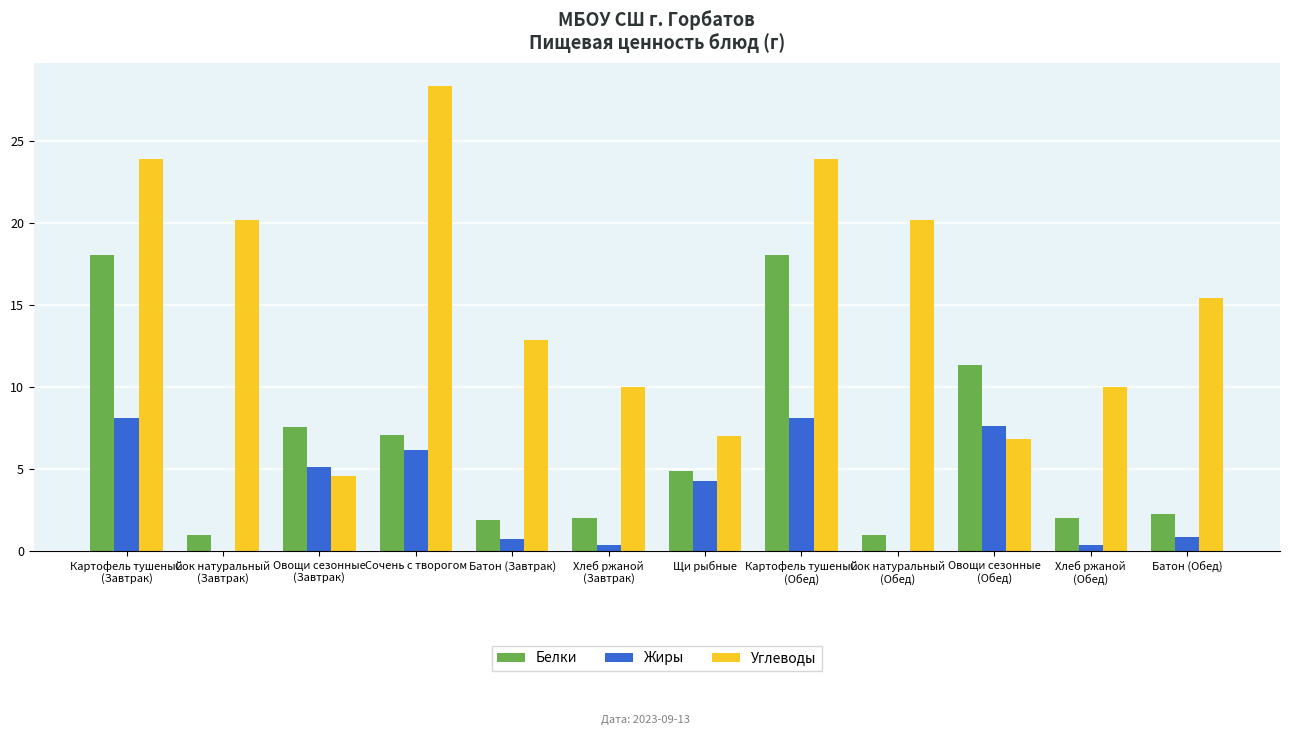

What is the maximum value for Белки?

18.1